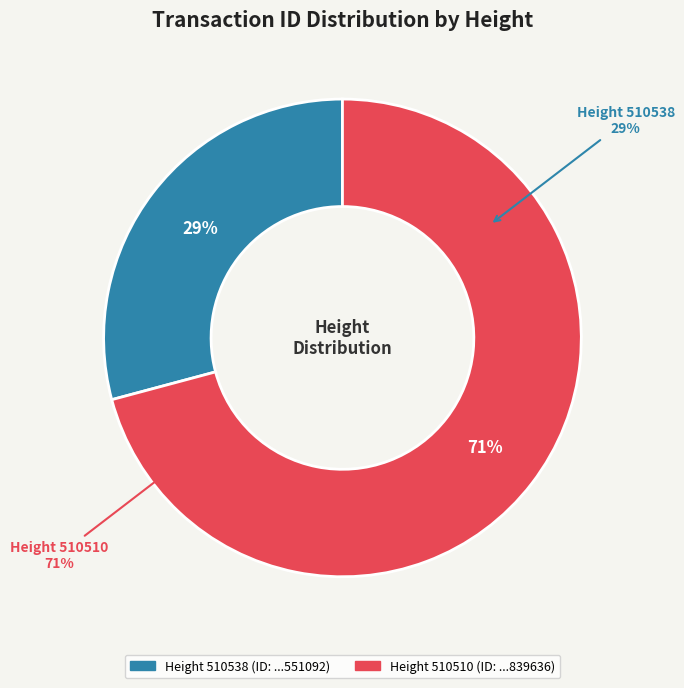

What is the total percentage of 510510 and 510538?

100.0%